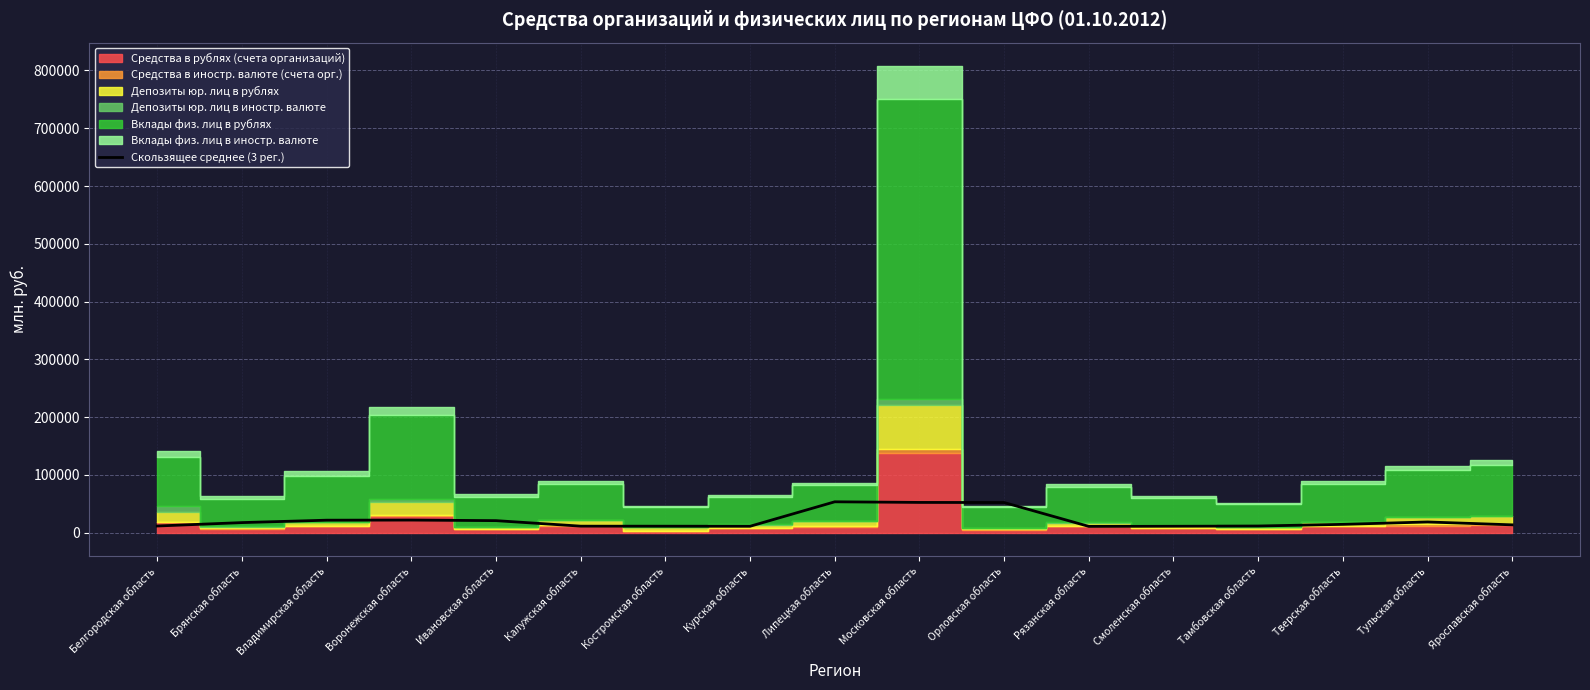

List the labels in order of value, smallest first.

Рязанская область, Курская область, Смоленская область, Костромская область, Калужская область, Тамбовская область, Белгородская область, Ярославская область, Тверская область, Брянская область, Тульская область, Ивановская область, Владимирская область, Воронежская область, Орловская область, Московская область, Липецкая область